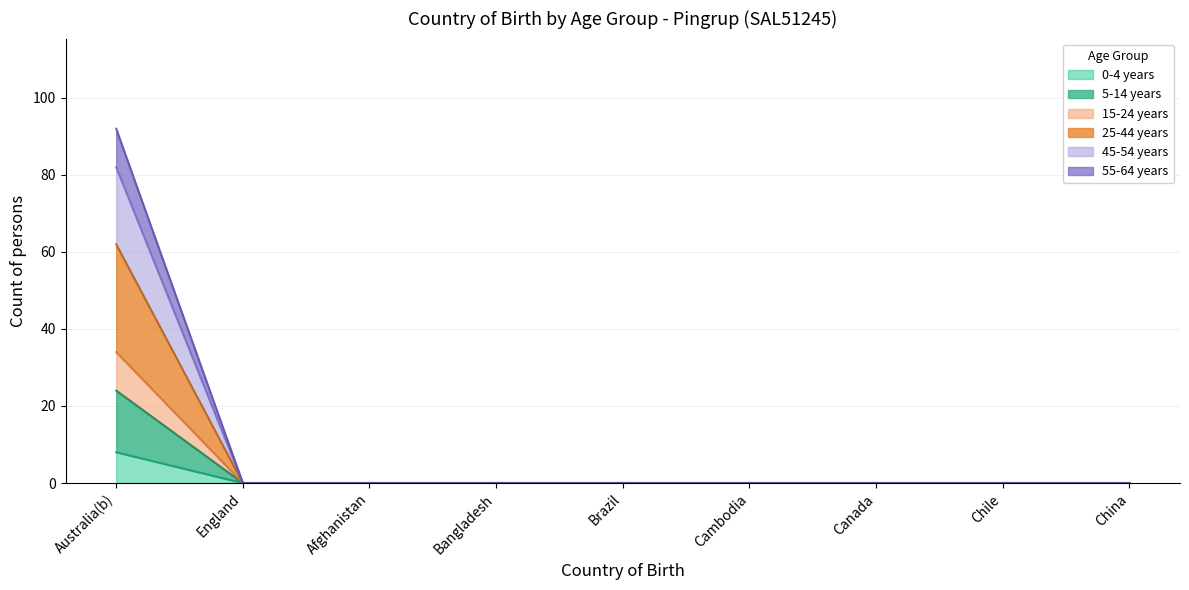

What is the label of the 7th point from the left?

Canada